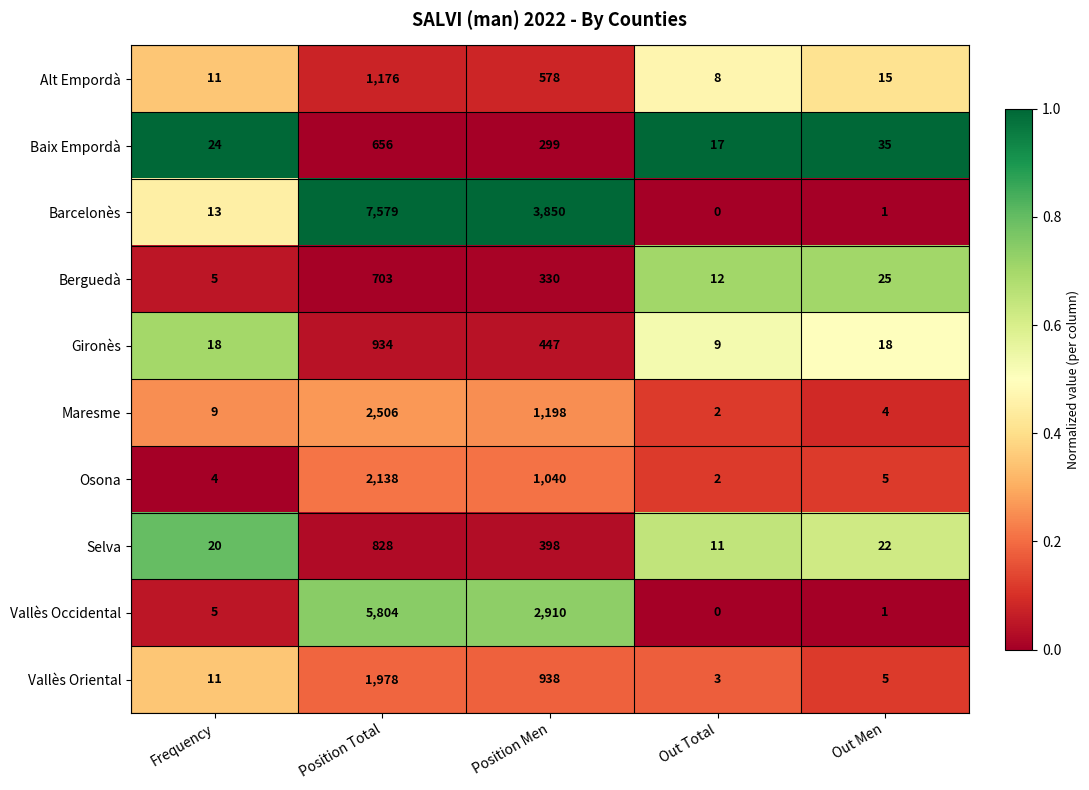

Where is Osona nearest to the value 1070?

Position Men